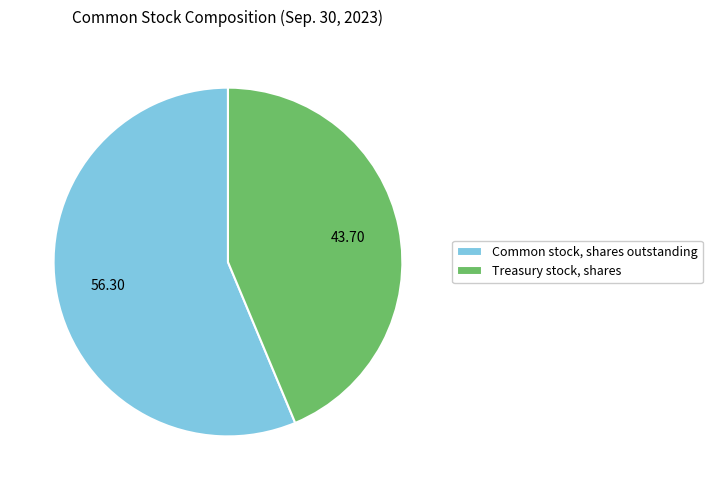

What is the smallest slice in the pie chart?

Treasury stock, shares